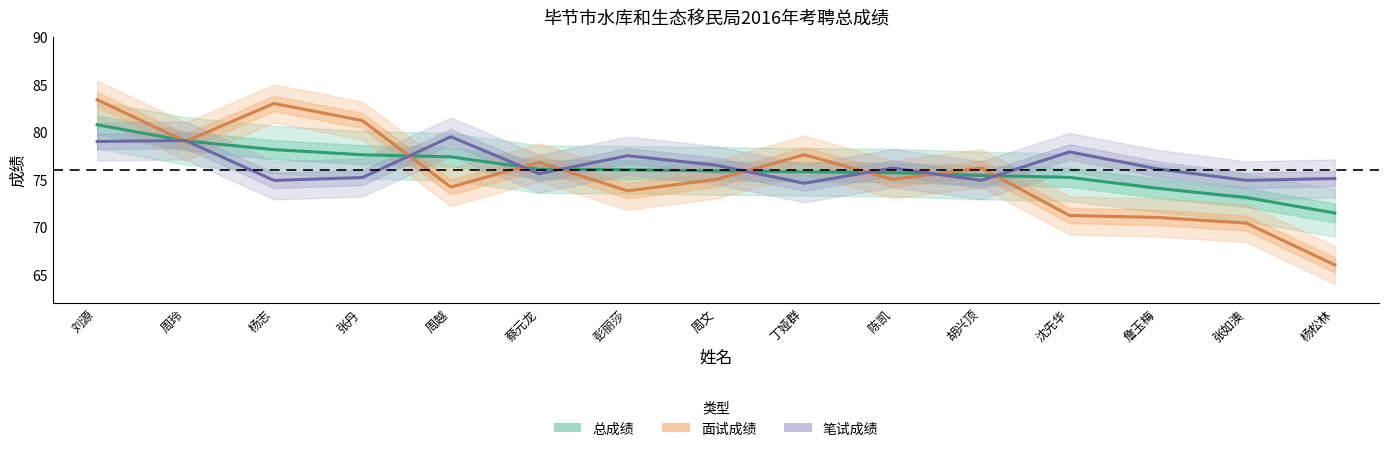

Reading left to right, transcribe all the data shown in this chart.

总成绩: 刘源=80.8	周玲=79.1	杨志=78.1	张丹=77.6	周越=77.4	蔡元龙=76.1	彭丽莎=76.0	周文=75.9	丁娅群=75.8	陈凯=75.7	胡兴顶=75.4	沈先华=75.2	詹玉梅=74.1	张如澳=73.1	杨松林=71.5
面试成绩: 刘源=83.4	周玲=79.0	杨志=83.0	张丹=81.2	周越=74.2	蔡元龙=76.8	彭丽莎=73.8	周文=75.0	丁娅群=77.6	陈凯=75.0	胡兴顶=76.2	沈先华=71.2	詹玉梅=71.0	张如澳=70.4	杨松林=66.0
笔试成绩: 刘源=79.0	周玲=79.1	杨志=74.9	张丹=75.2	周越=79.5	蔡元龙=75.6	彭丽莎=77.5	周文=76.5	丁娅群=74.6	陈凯=76.2	胡兴顶=74.9	沈先华=77.9	詹玉梅=76.1	张如澳=74.9	杨松林=75.1